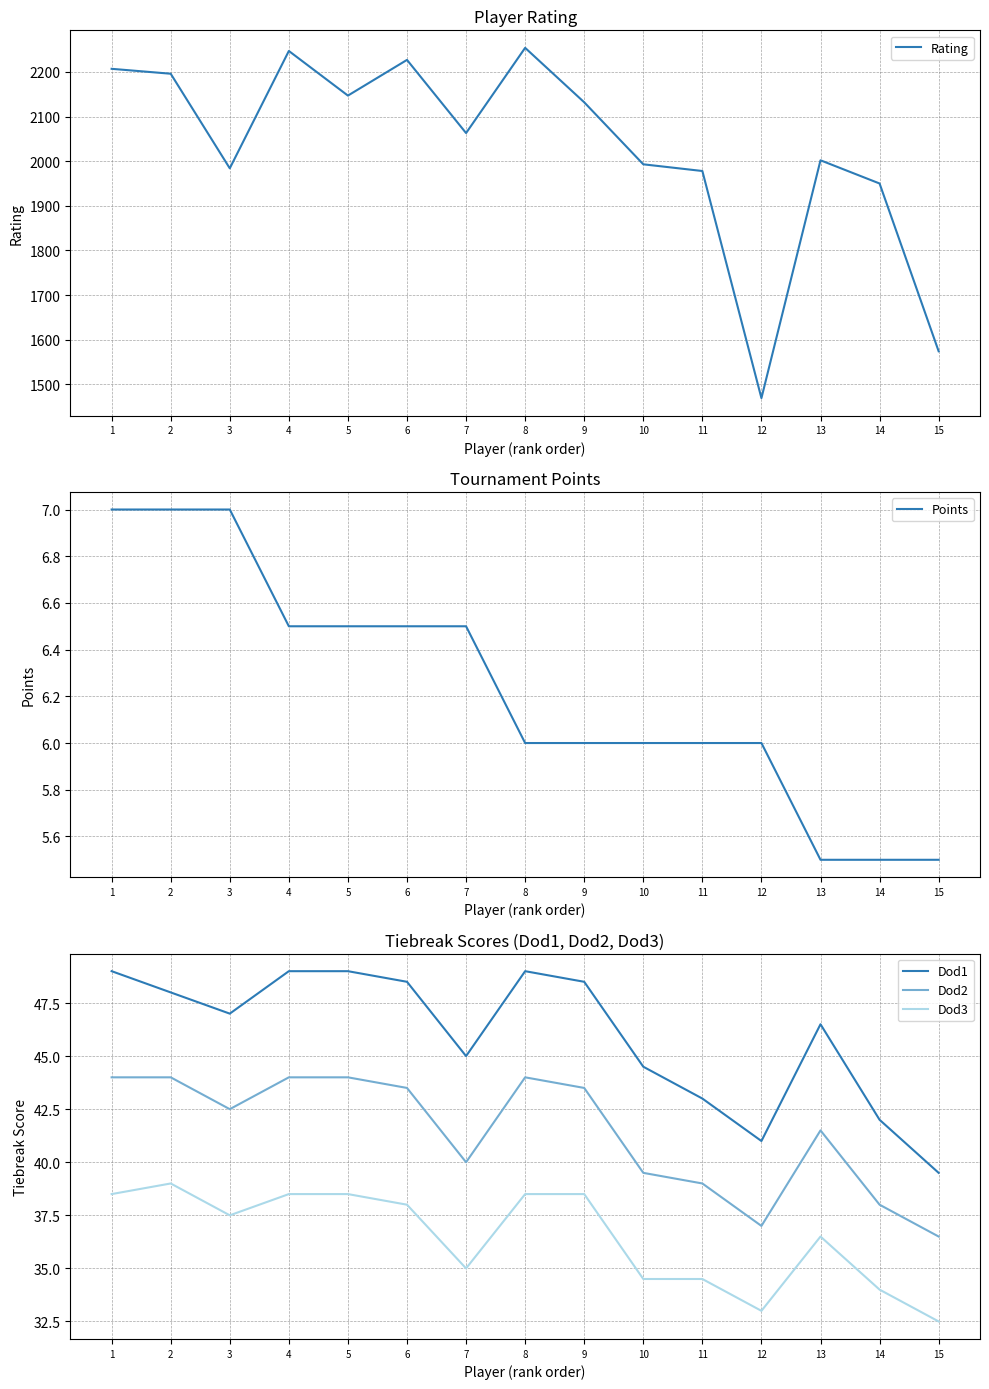

Is the value of Rating at 8 greater than the value of Dod1 at 12?

Yes